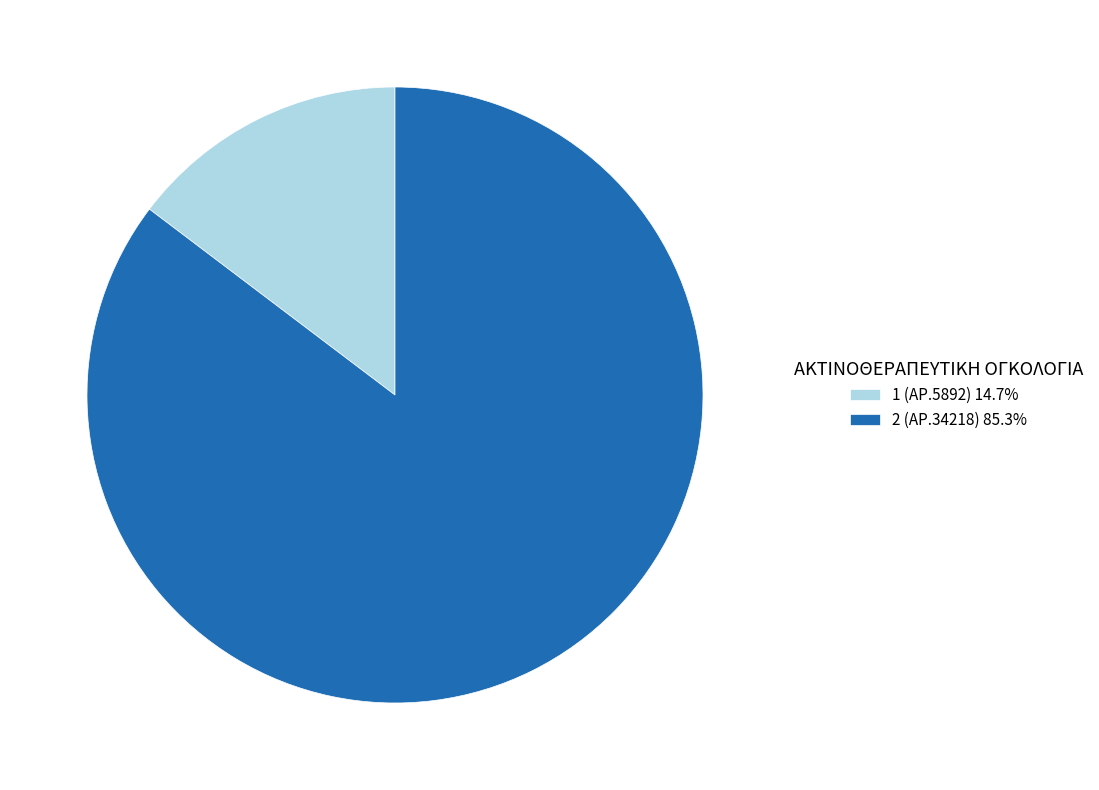

Approximately how many times larger is the value at 2 (ΑΡ.34218) 85.3% compared to 1 (ΑΡ.5892) 14.7%?

5.8